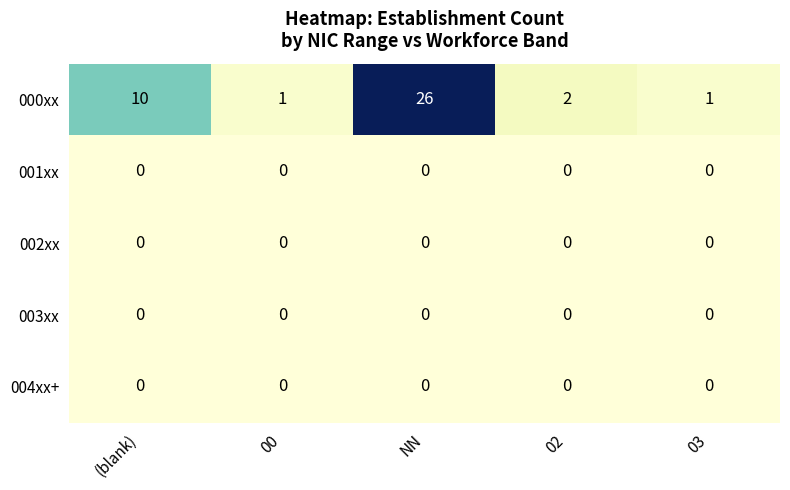

Reading left to right, transcribe all the data shown in this chart.

000xx: (blank)=10	00=1	NN=26	02=2	03=1
001xx: (blank)=0	00=0	NN=0	02=0	03=0
002xx: (blank)=0	00=0	NN=0	02=0	03=0
003xx: (blank)=0	00=0	NN=0	02=0	03=0
004xx+: (blank)=0	00=0	NN=0	02=0	03=0